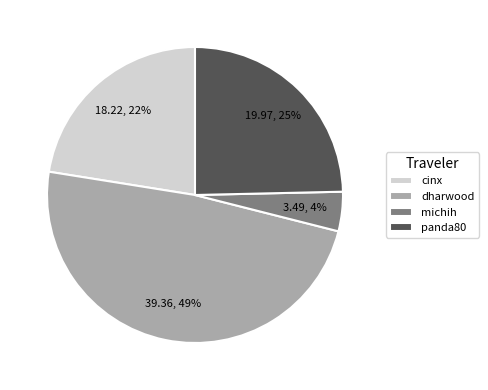

Does dharwood account for over 50% of the chart?

No